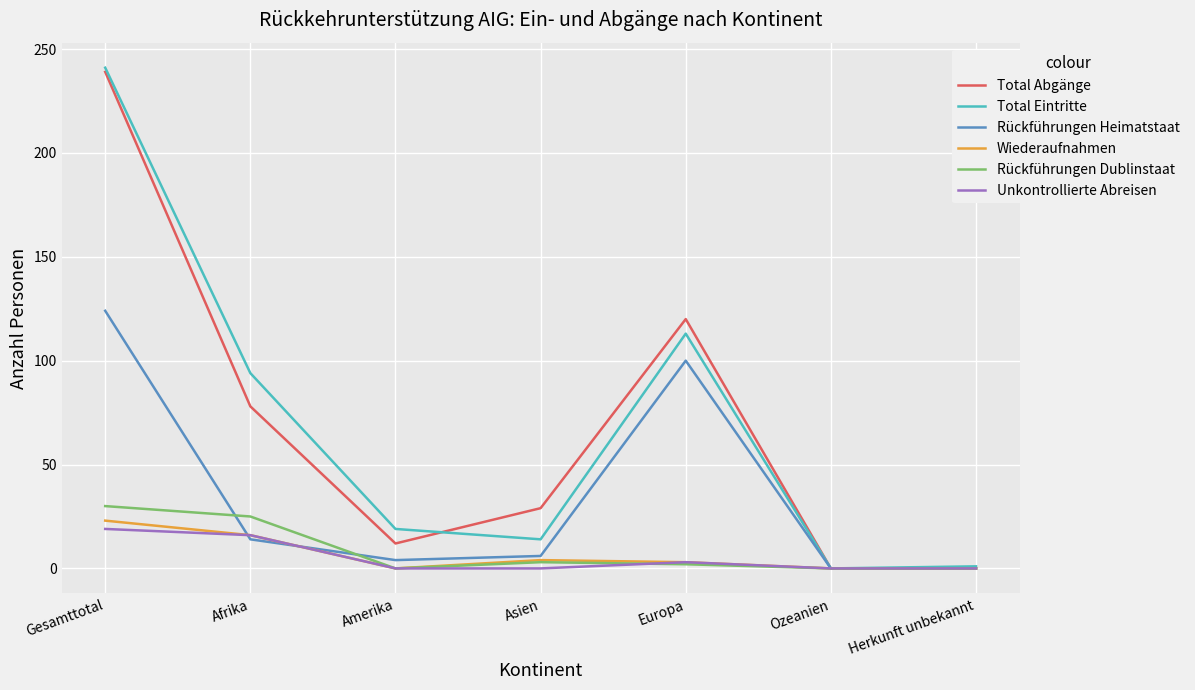

What position from the right is Gesamttotal?

7